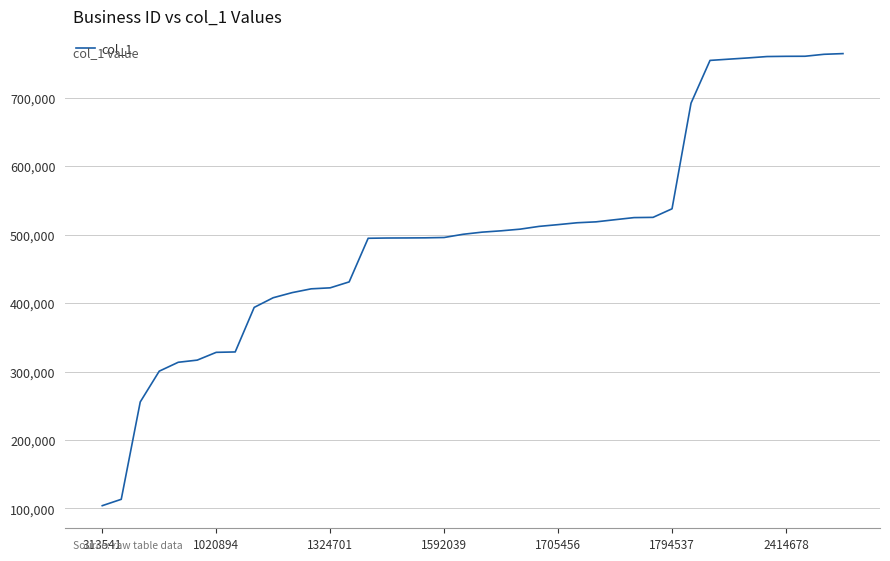

What is the difference between the maximum and minimum values?

660419